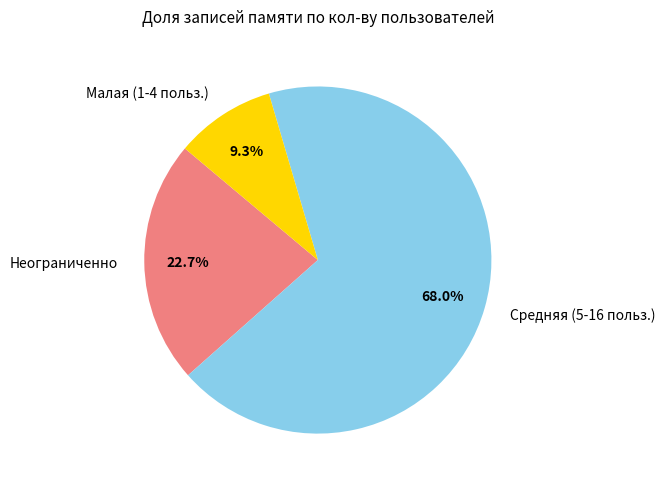

To the nearest percent, what is the average slice percentage?

33%